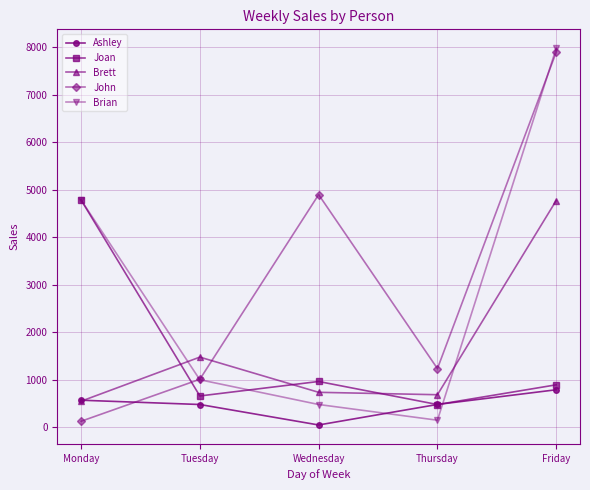

Rank the series at Friday from highest to lowest value.

Brian, John, Brett, Joan, Ashley